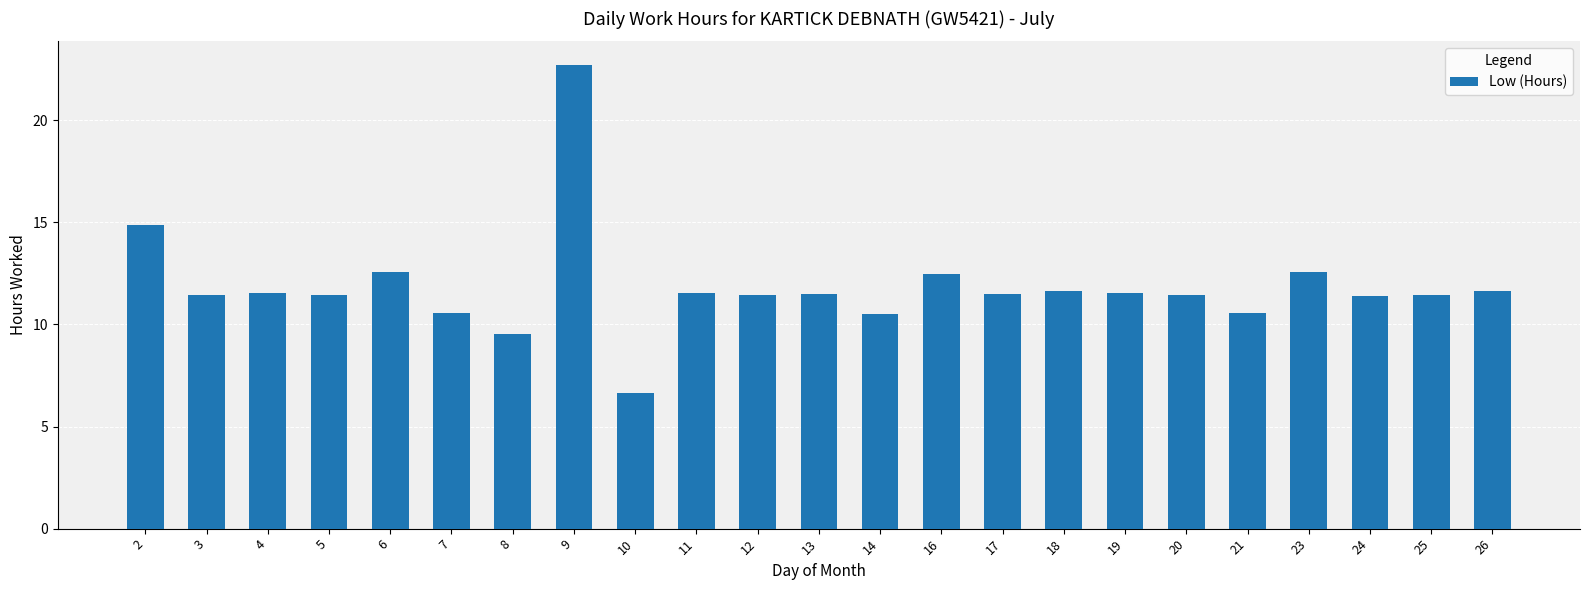

What is the value of the 9th bar from the left?

6.6